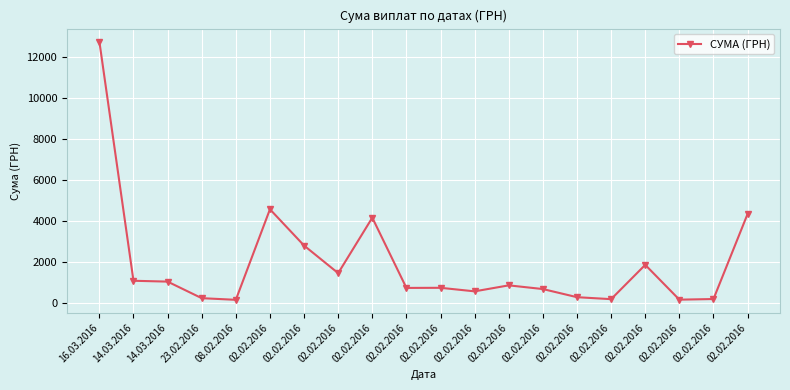

How many lines are shown in the chart?

1